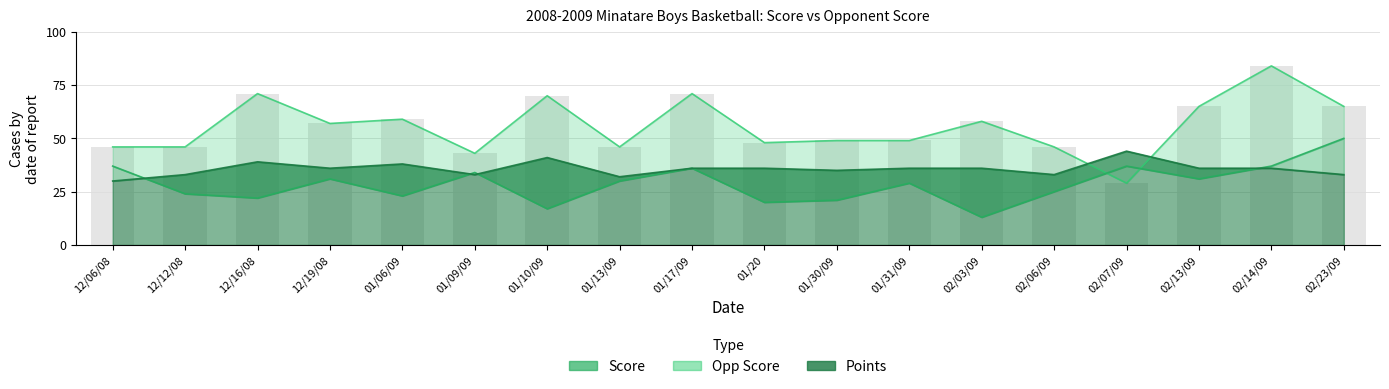

What position from the right is 01/06/09?

14